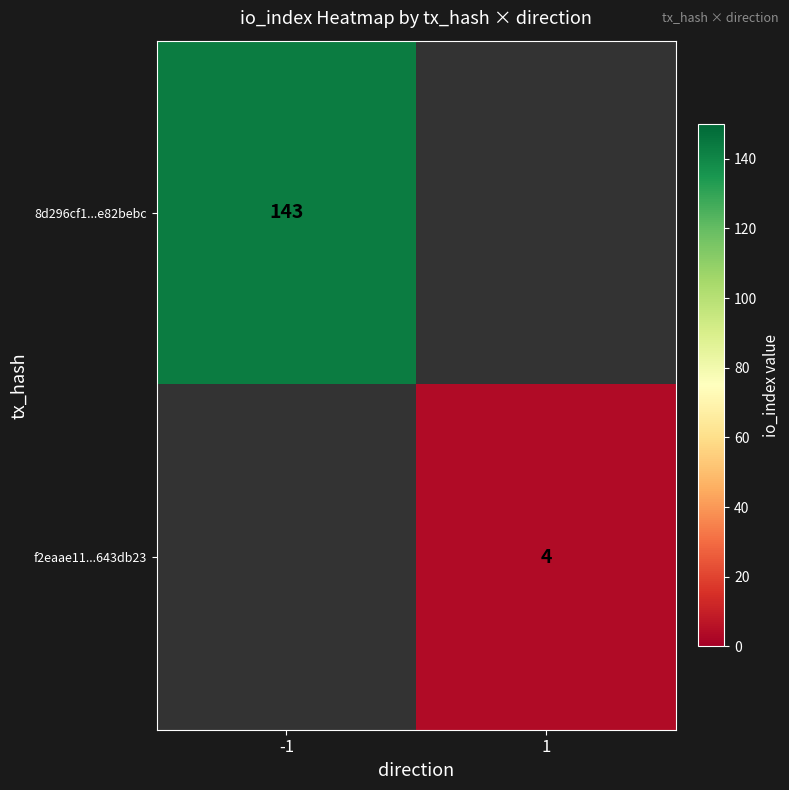

Is the value of f2eaae11...643db23 at 1 greater than the value of 8d296cf1...e82bebc at -1?

No